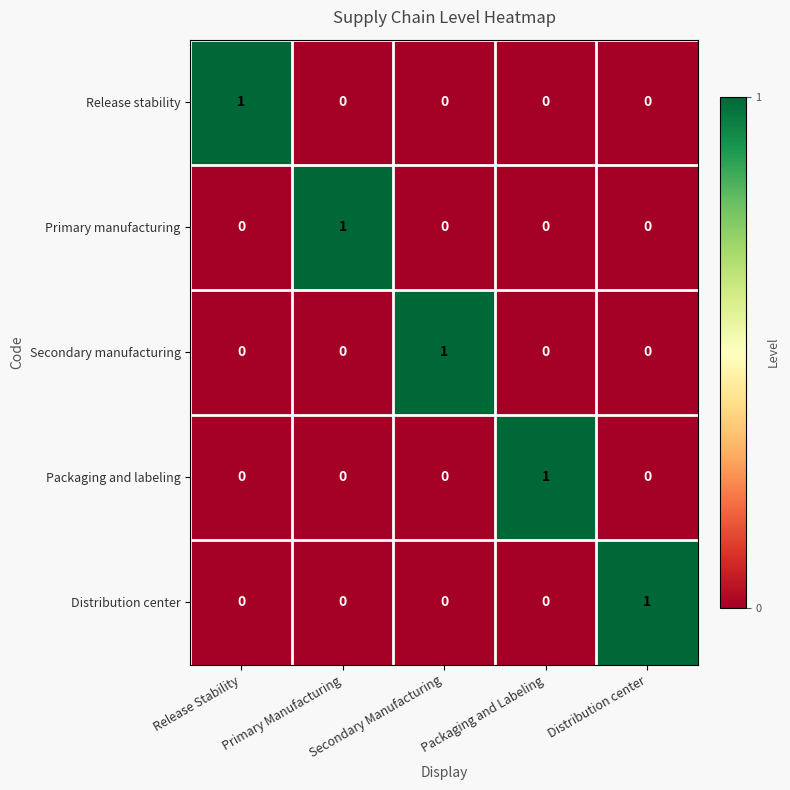

The value of Packaging and labeling at Release Stability is 1. True or false?

False